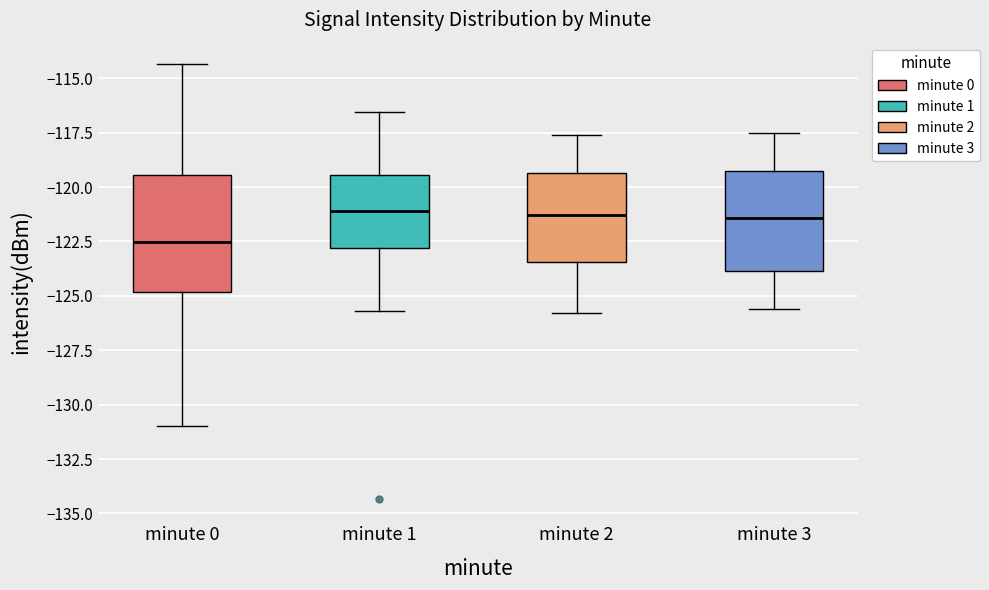

Comparing the boxes themselves (not the whiskers), which one is the tallest?

minute 0